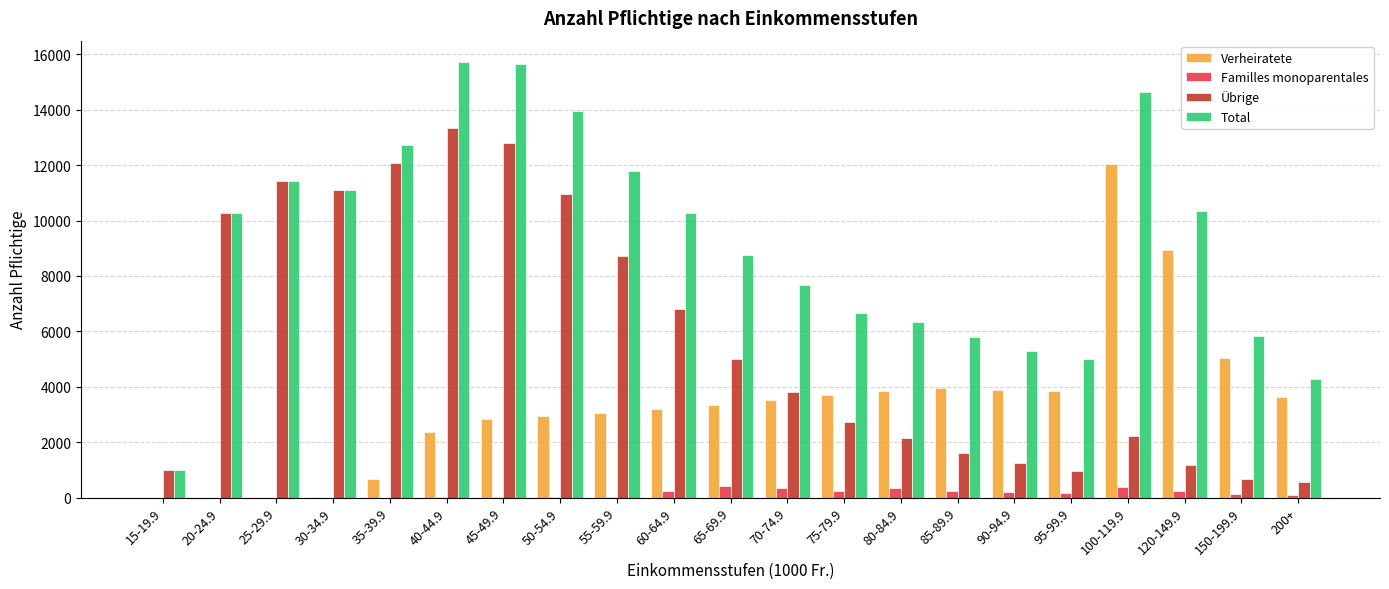

Is the value of Total at 20-24.9 greater than the value of Übrige at 25-29.9?

No